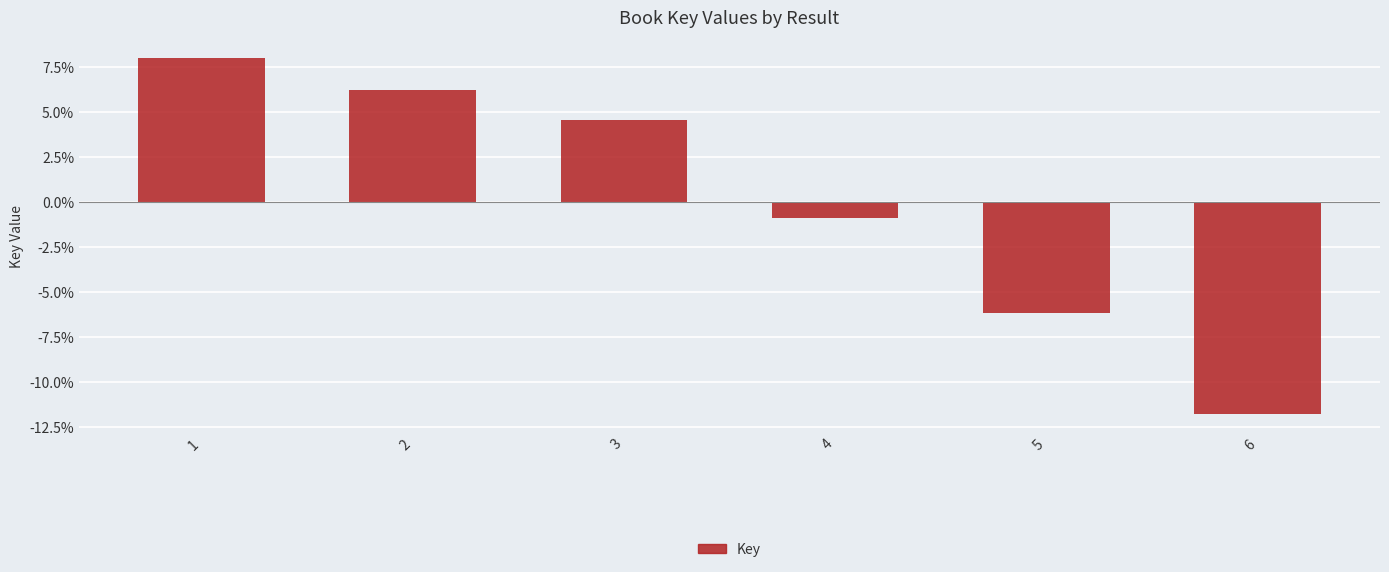

How many positive values are there?

3